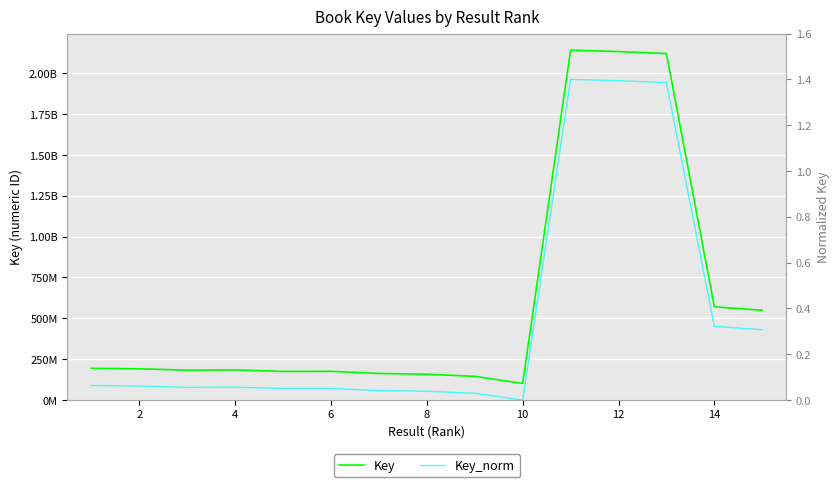

Reading left to right, extract all data points from this chart.

Key: 194054794.0	190620594.0	182186088.0	183921542.0	174669933.0	175081481.0	162078421.0	157659548.0	144527071.0	101099670.0	2141173281.0	2132407501.0	2120324317.0	570062793.0	548838999.0
Key_norm: 0.1	0.1	0.1	0.1	0.1	0.1	0.0	0.0	0.0	0.0	1.4	1.4	1.4	0.3	0.3